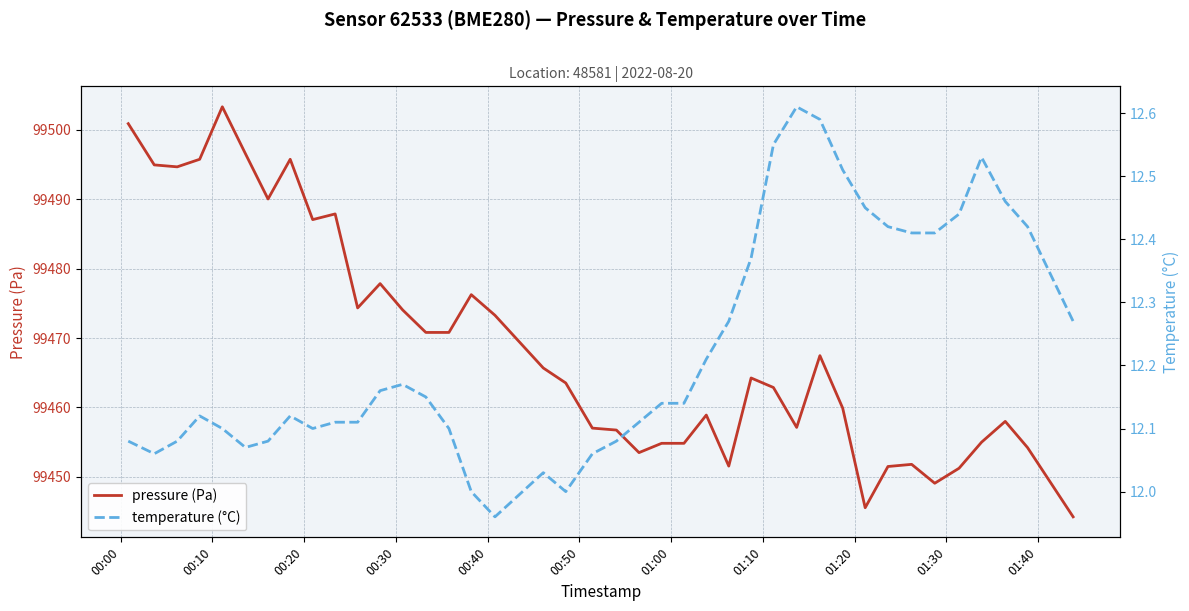

Where does the pressure (Pa) series first go above 99464?

00:00